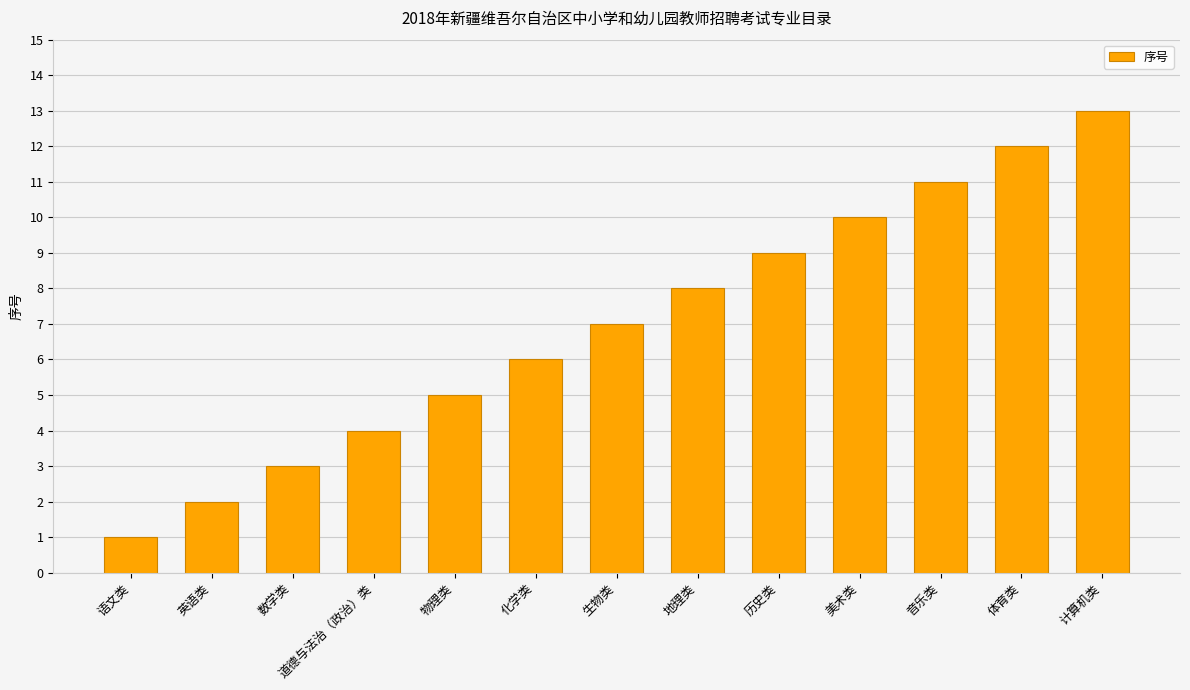

Are the bars grouped side by side (vs. stacked)?

No